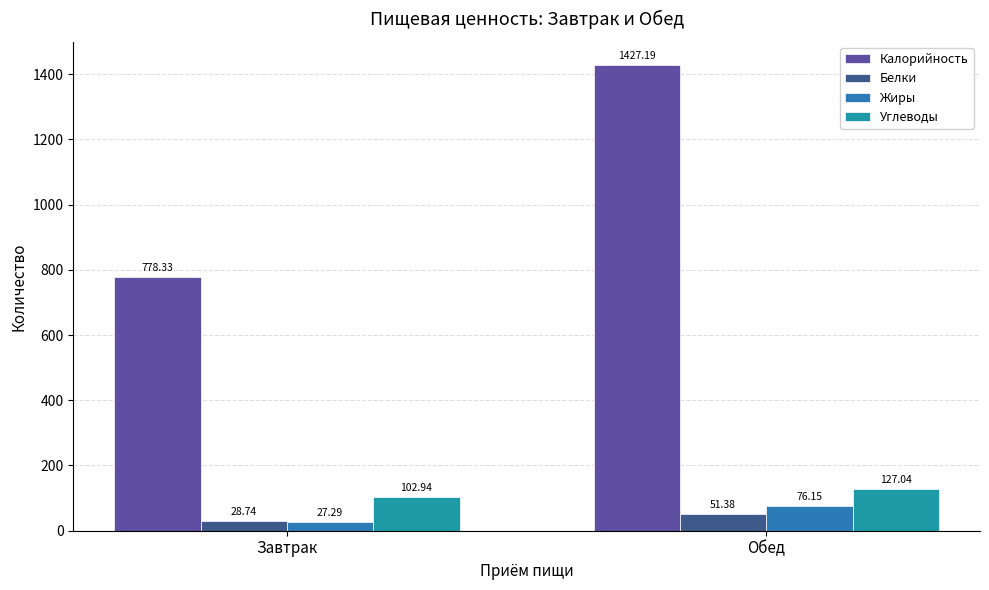

What is the label of the 2nd bar from the left?

Обед